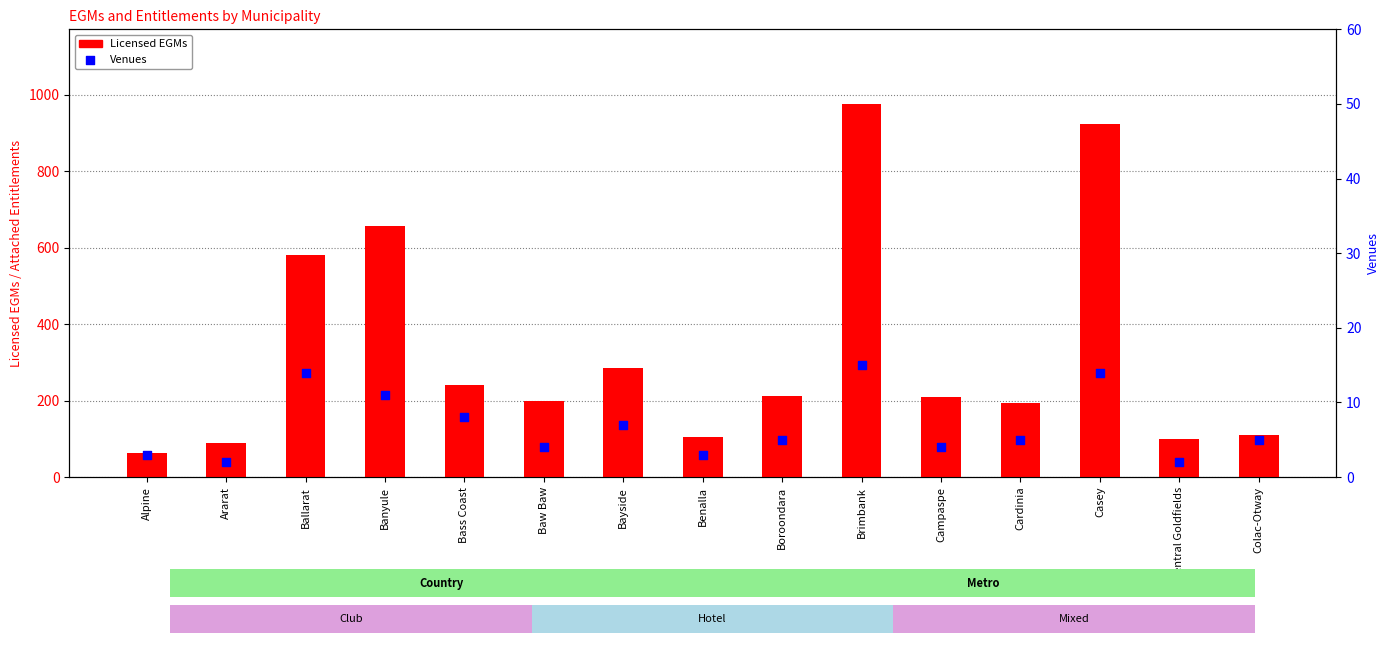

Which series has the largest Y range (max minus min)?

Licensed EGMs